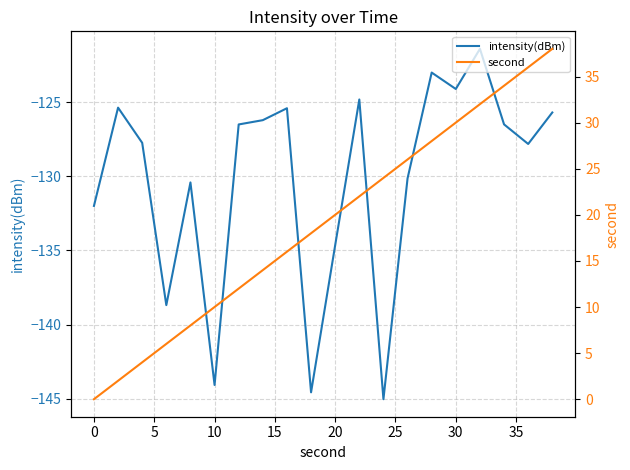

What is the highest value of the intensity(dBm) series?

-121.4